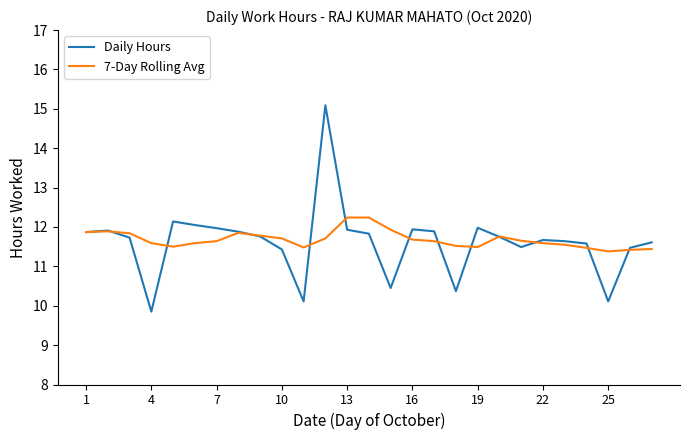

Rank the series by their maximum value, from lowest to highest.

7-Day Rolling Avg, Daily Hours